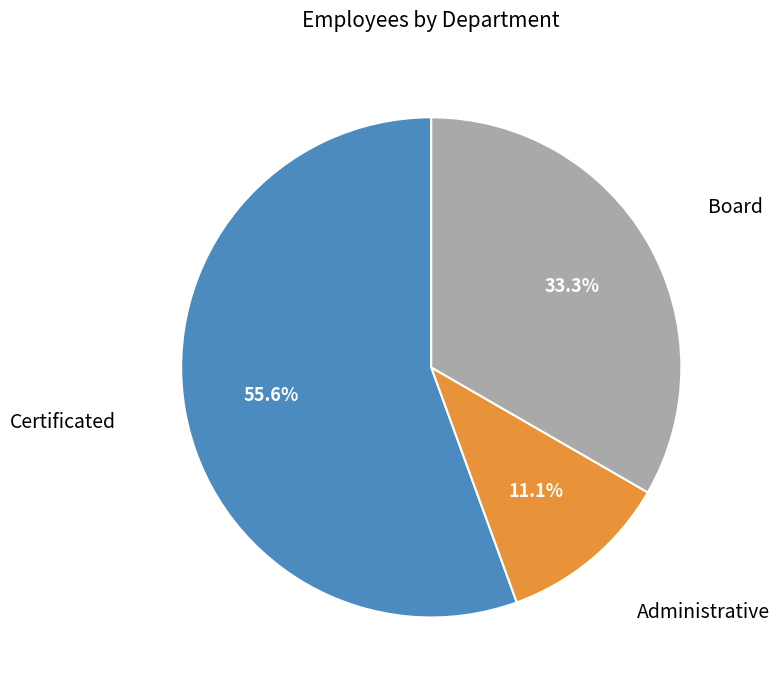

To the nearest percent, what portion does Certificated represent?

56%